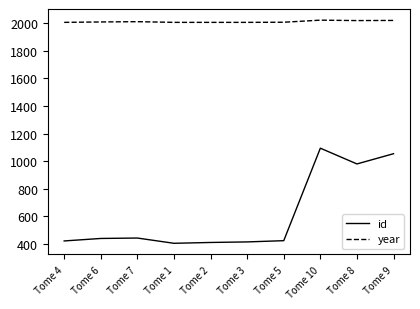

What is the difference between the year values at Tome 7 and Tome 10?

11